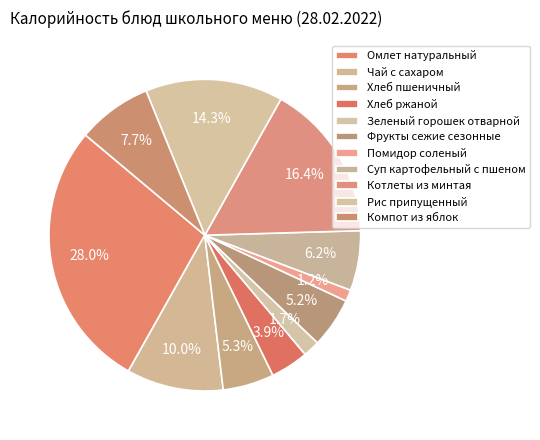

Does any single category account for the majority?

No